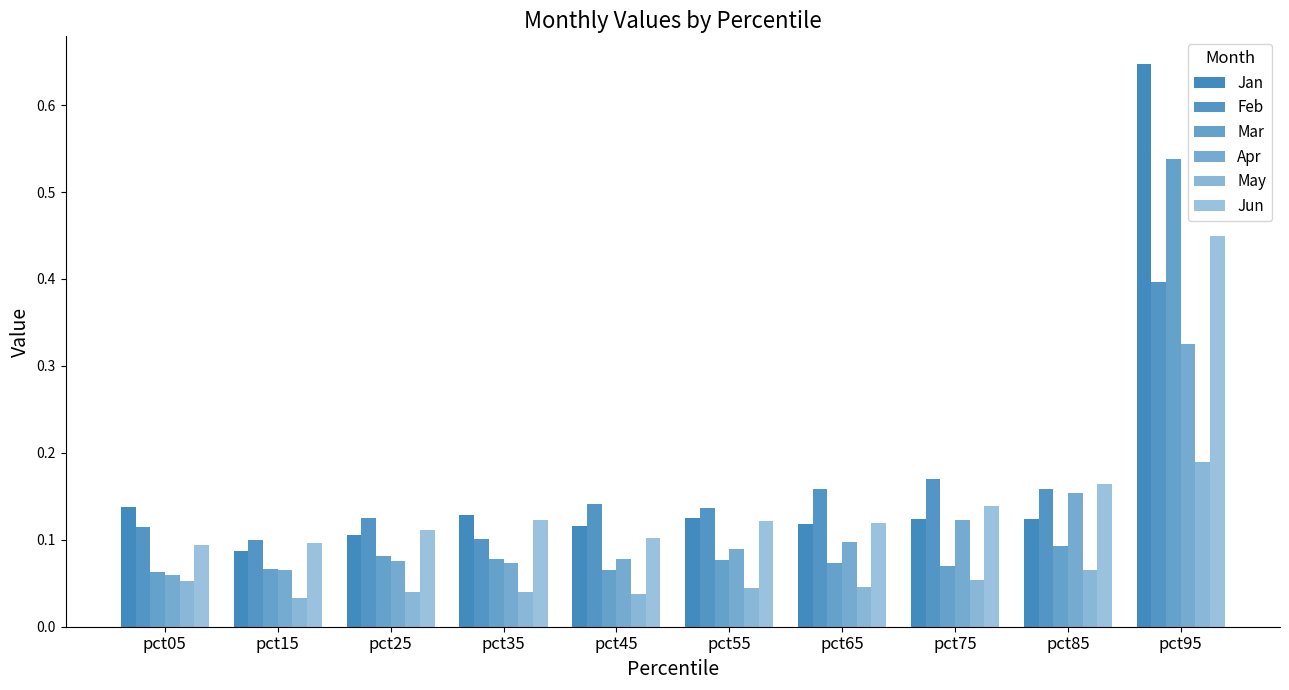

Which series changed the most between pct35 and pct45?

Feb